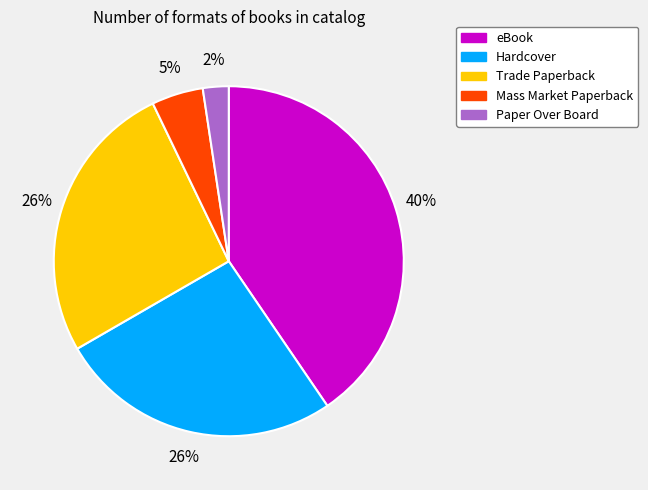

True or false: Trade Paperback accounts for 26% of the total.

True